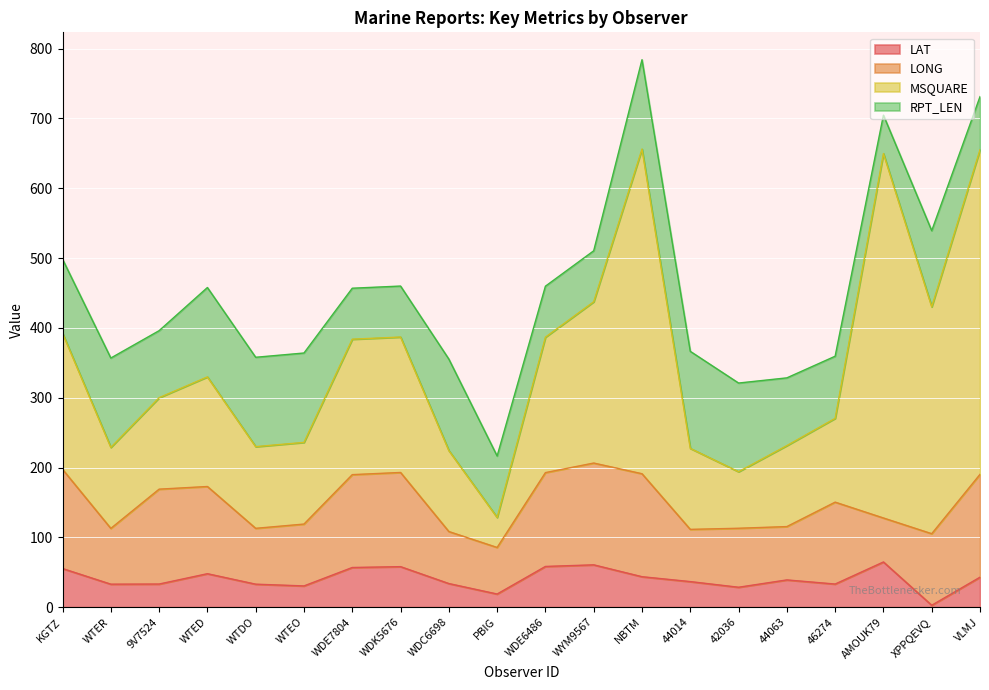

At which category does LONG reach its first local valley?

WTER